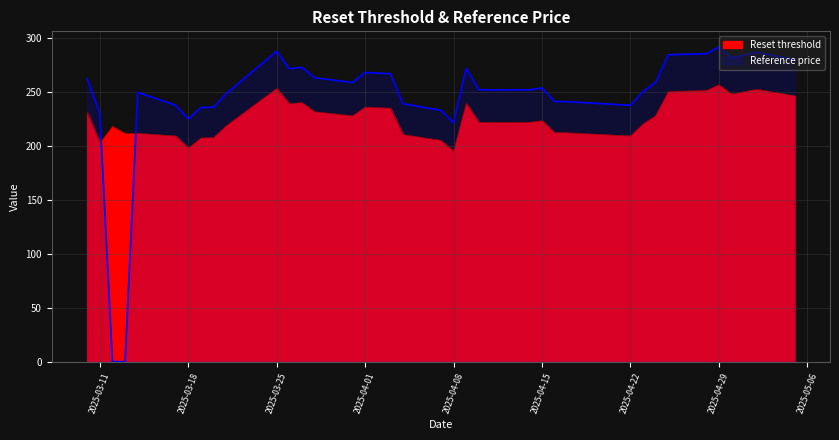

Which label corresponds to the smallest value in the chart?

2025-03-13